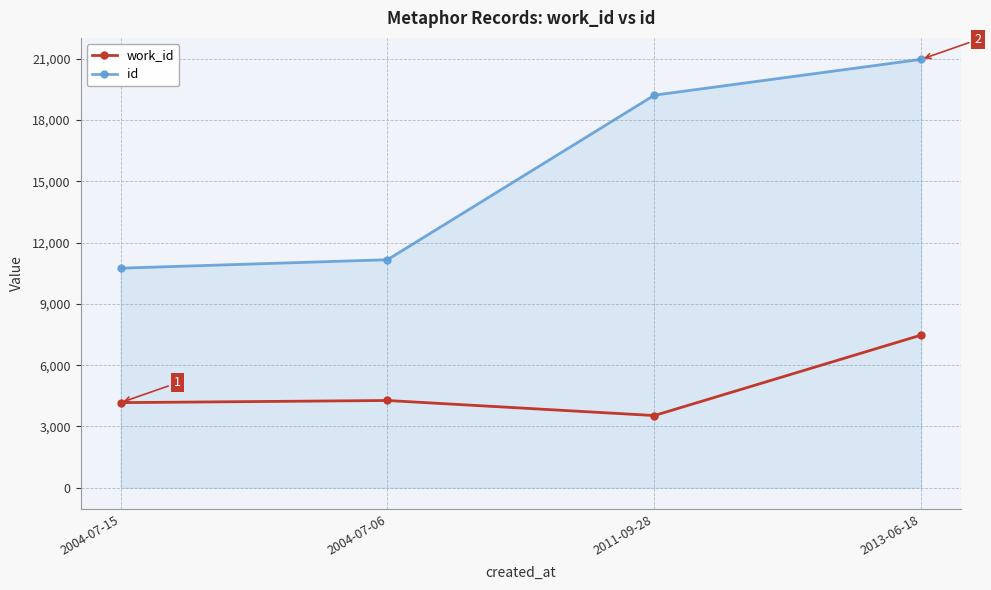

What is the highest value of the work_id series?

7476